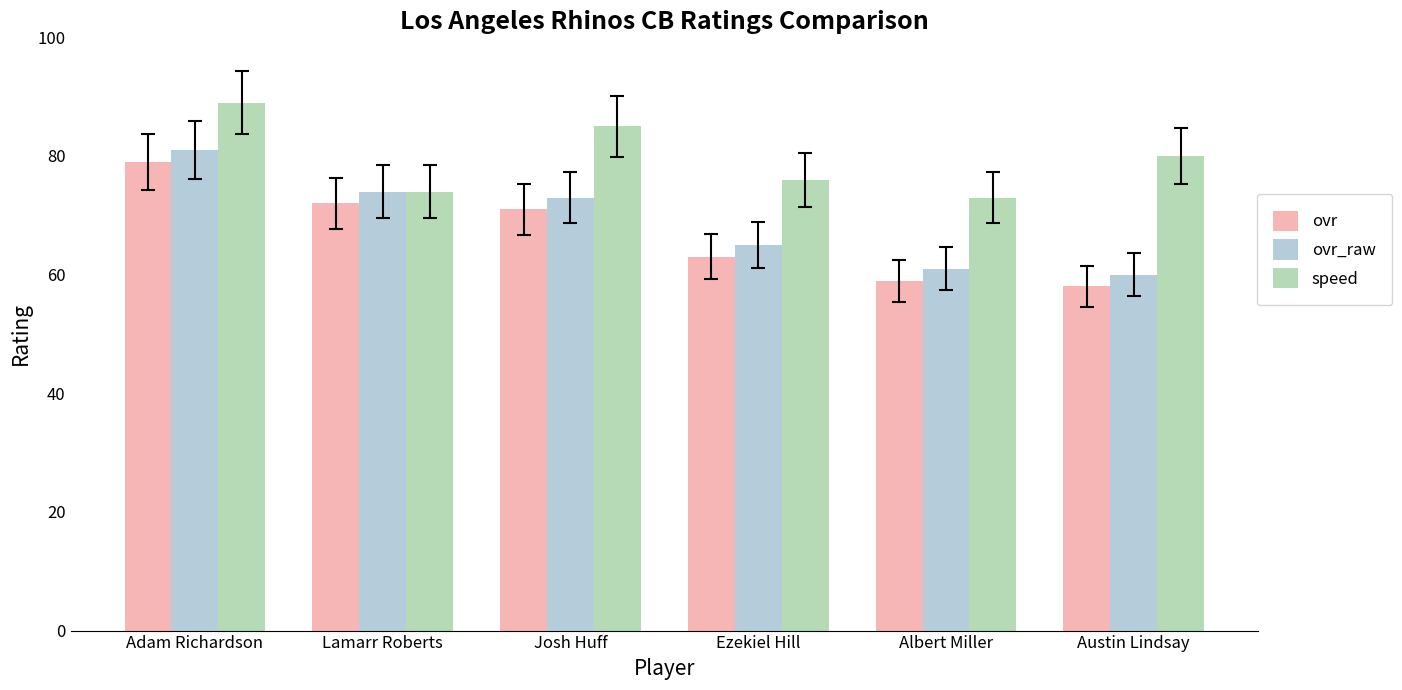

What is the label of the 5th bar from the right?

Lamarr Roberts